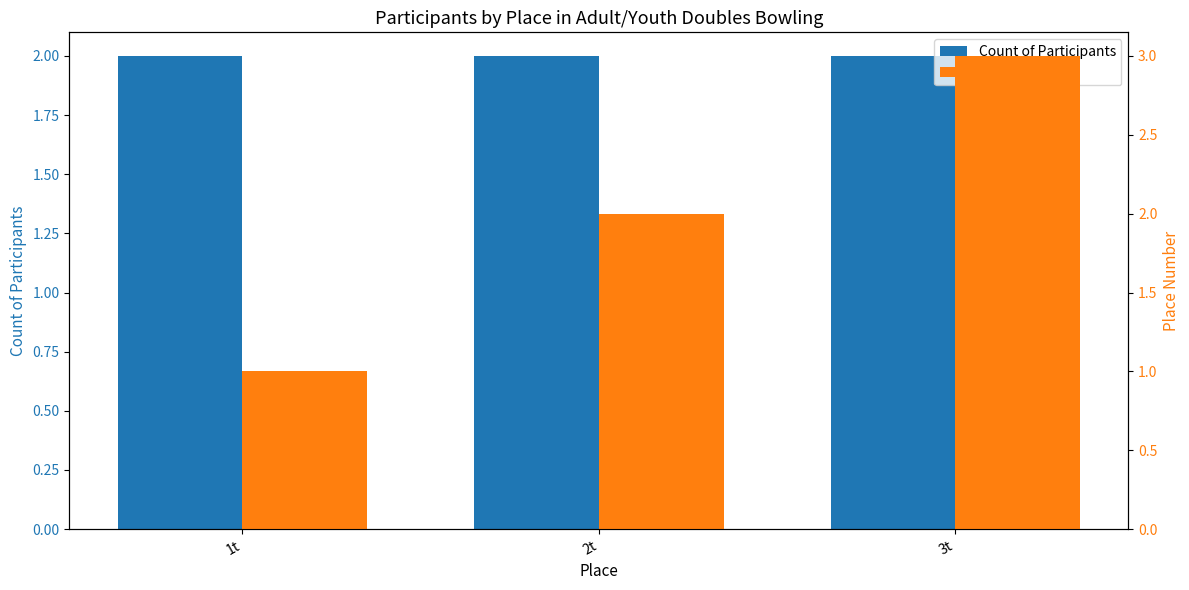

Rank the categories by Count of Participants value from lowest to highest.

1t, 2t, 3t